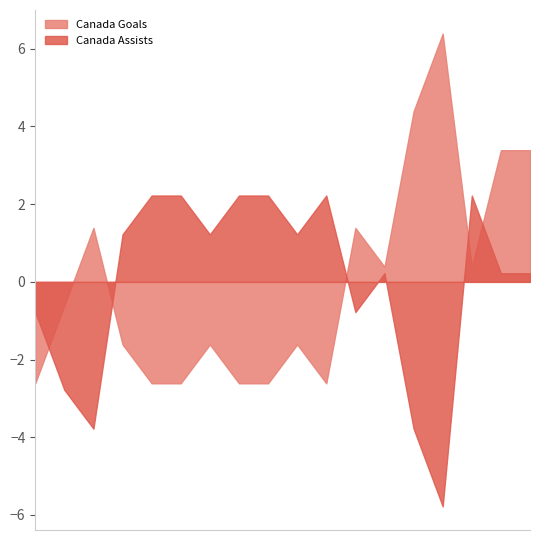

What is the difference between the maximum and minimum values in the Canada Goals series?

9.0